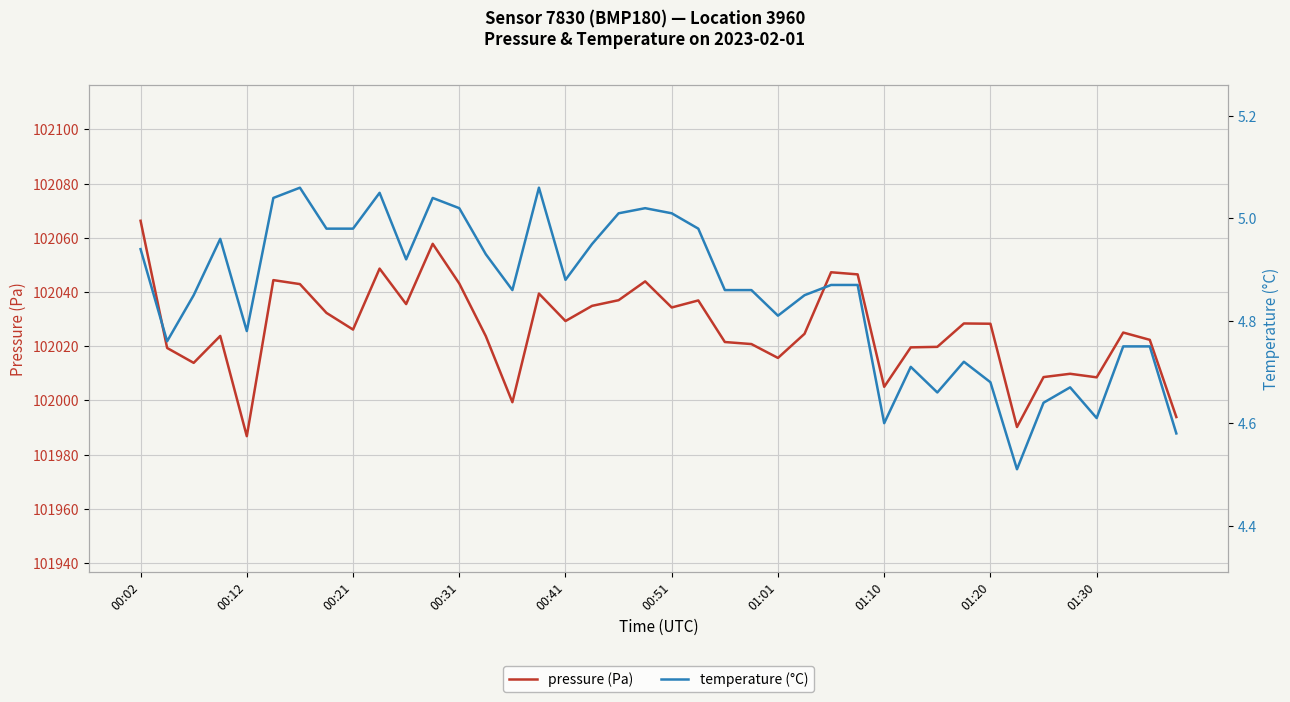

At which label does pressure (Pa) reach its peak?

00:02